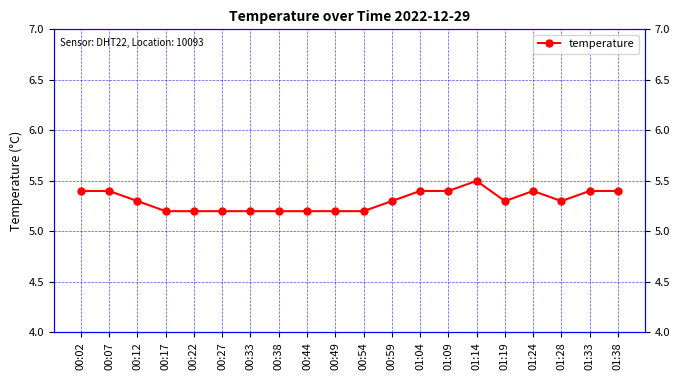

Rank the categories by value from highest to lowest.

01:14, 00:02, 00:07, 01:04, 01:09, 01:24, 01:33, 01:38, 00:12, 00:59, 01:19, 01:28, 00:17, 00:22, 00:27, 00:33, 00:38, 00:44, 00:49, 00:54